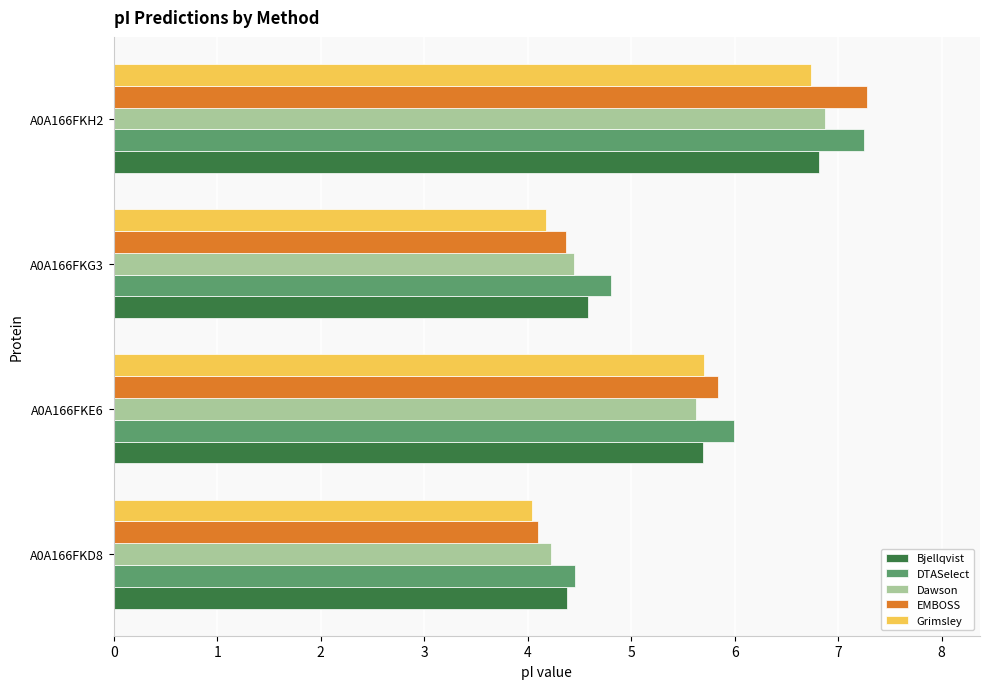

The Grimsley series shows 0.8 at A0A166FKG3. True or false?

False